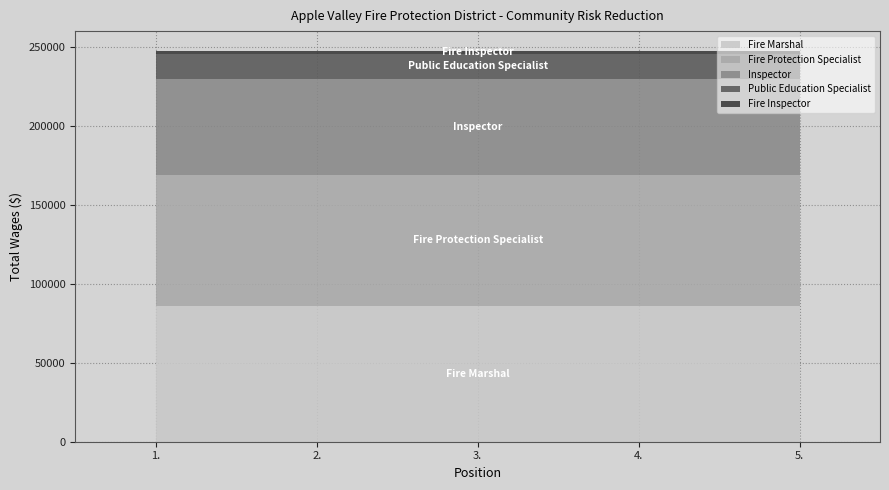

Reading right to left, what are all the values shown in this chart?

2101	15704	60652	83174	86014